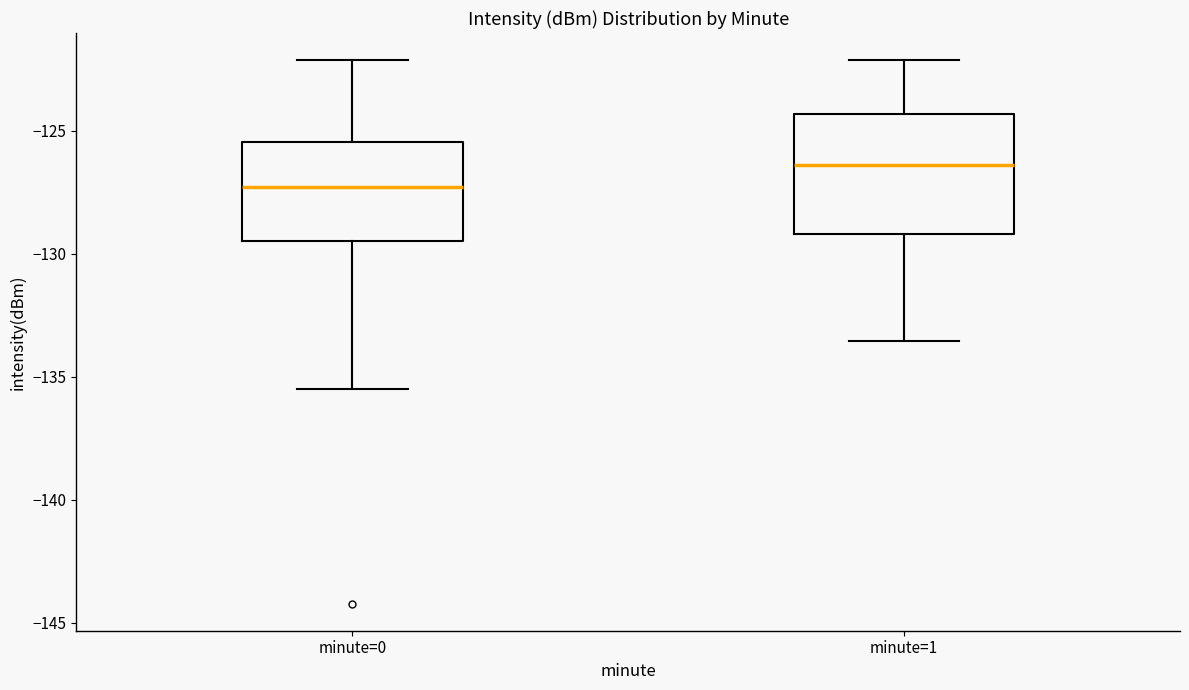

Reading left to right, read every box against the y-axis: the position of its median line, the range the box covers, and the ends of its whiskers. The values are not printed on the chart, so give them approximately, as read against the axis.

minute=0: median -127.5, box -129.5 to -125.5, whiskers -135.5 to -122.0
minute=1: median -126.5, box -129.0 to -124.5, whiskers -133.5 to -122.0